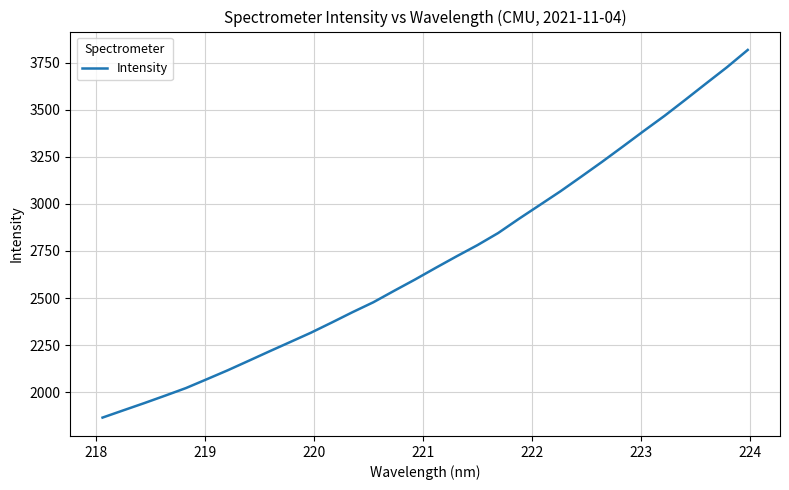

What is the difference between the maximum and minimum values?

1953.7